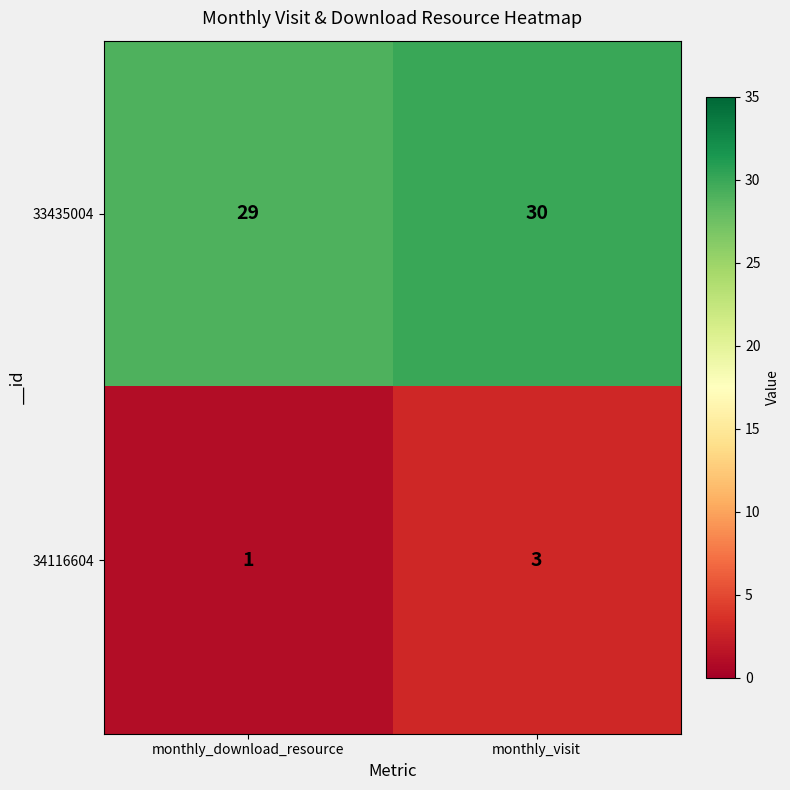

Which category has the lowest value across all series?

monthly_download_resource